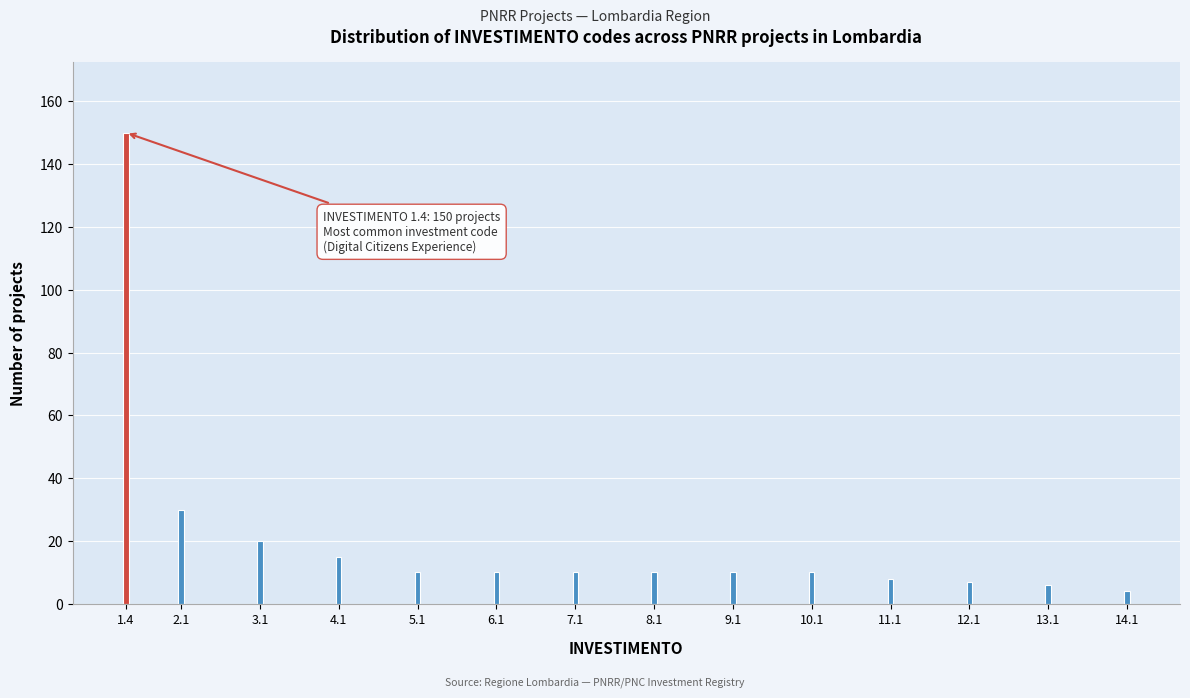

Reading left to right, extract all data points from this chart.

1.4=150	2.1=30	3.1=20	4.1=15	5.1=10	6.1=10	7.1=10	8.1=10	9.1=10	10.1=10	11.1=8	12.1=7	13.1=6	14.1=4